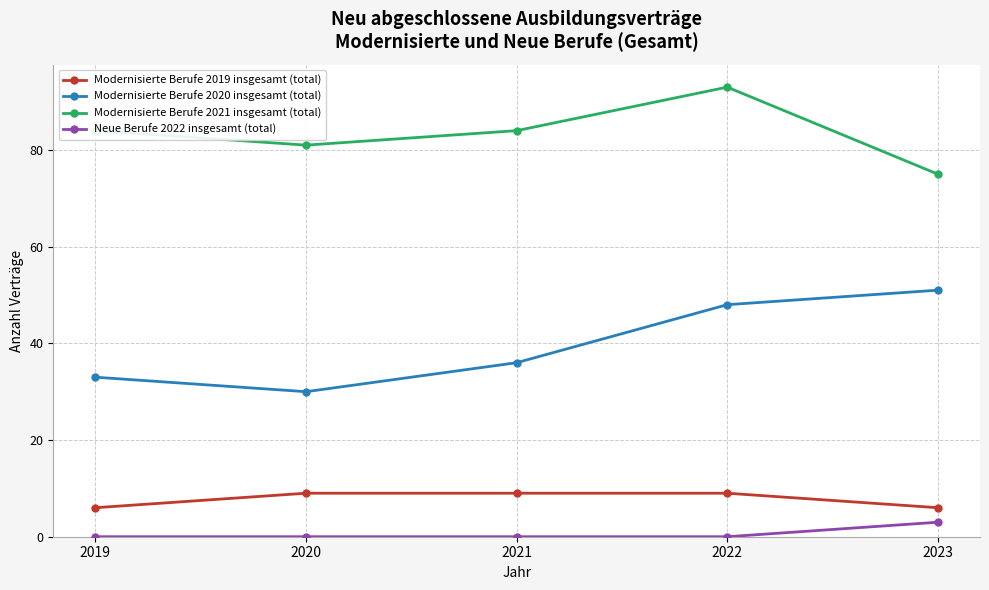

What is the sum of all Modernisierte Berufe 2020 insgesamt (total) values?

198